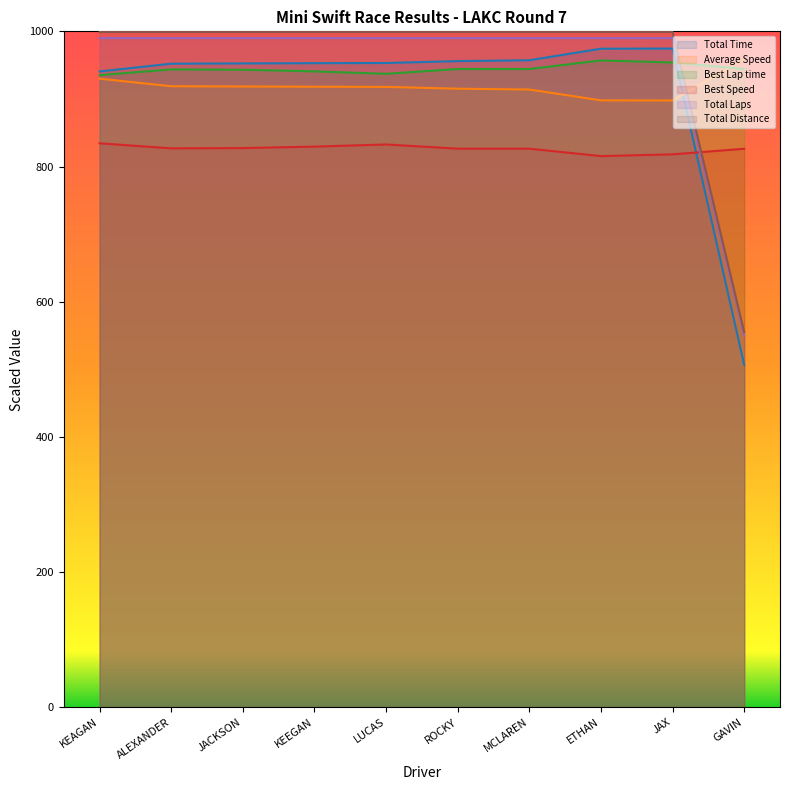

Which series ends up on top after the final intersection of Total Distance and Best Speed?

Best Speed